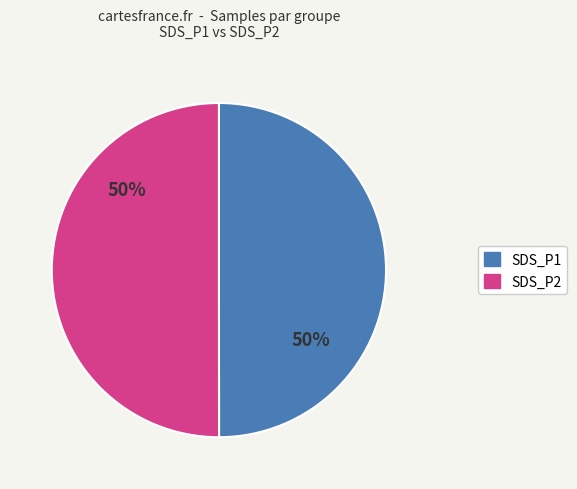

To the nearest percent, what is the average slice percentage?

50%